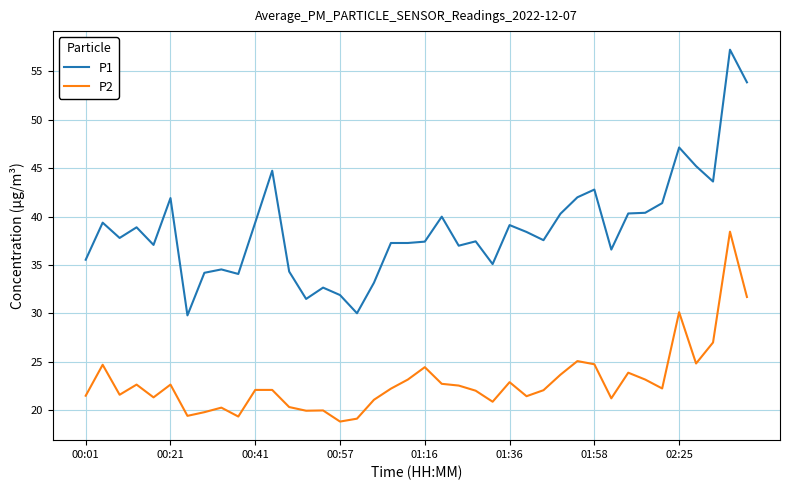

Rank the series by their maximum value, from highest to lowest.

P1, P2